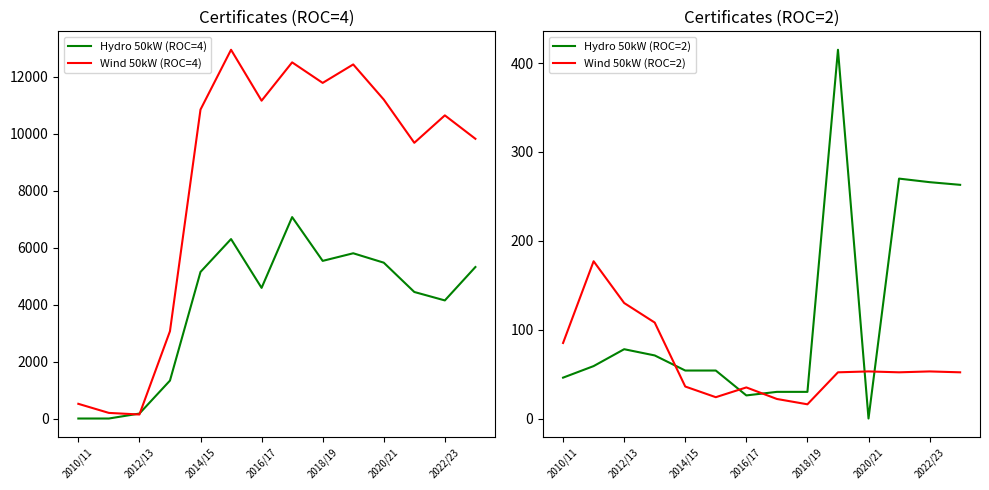

The value of Wind 50kW (ROC=4) at 2018/19 is 4921. True or false?

False